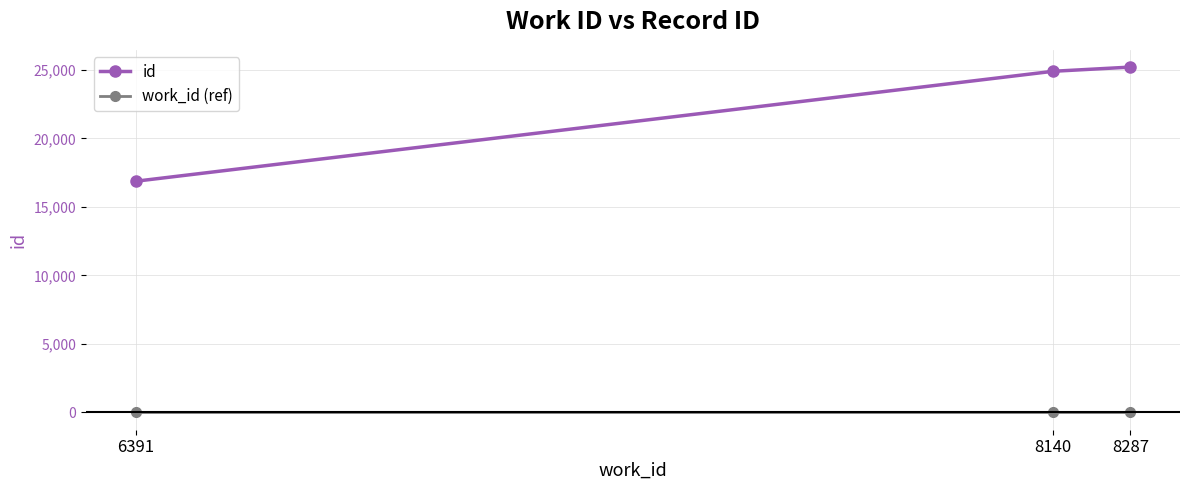

Count the number of categories in the chart.

3